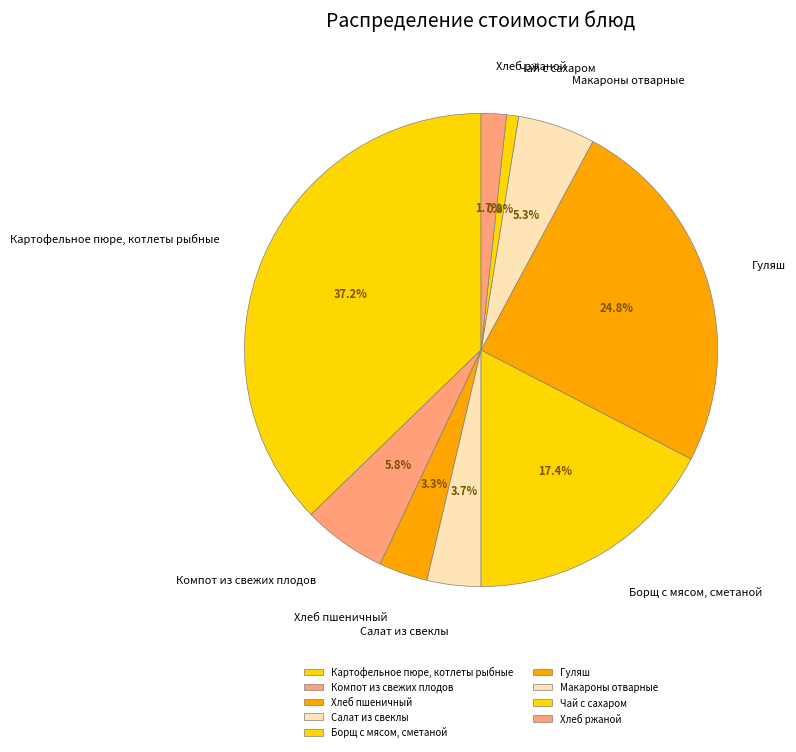

The Салат из свеклы slice represents 4% of the pie. True or false?

True